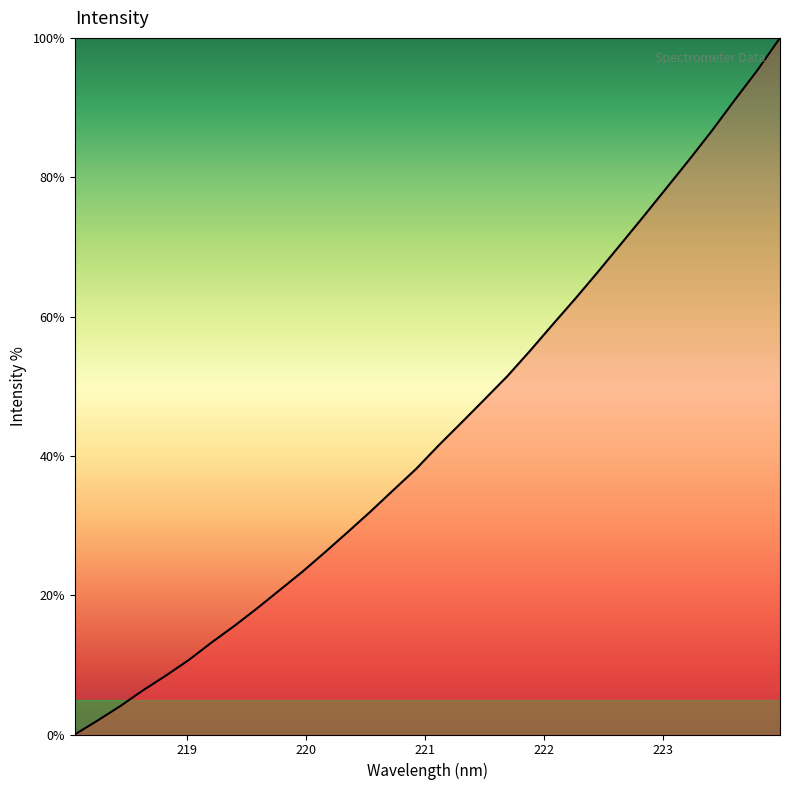

What is the maximum value shown in the chart?

100.0